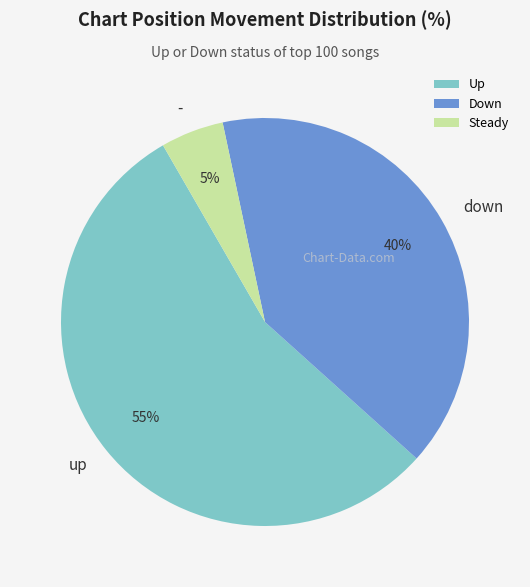

Does any single category account for the majority?

Yes